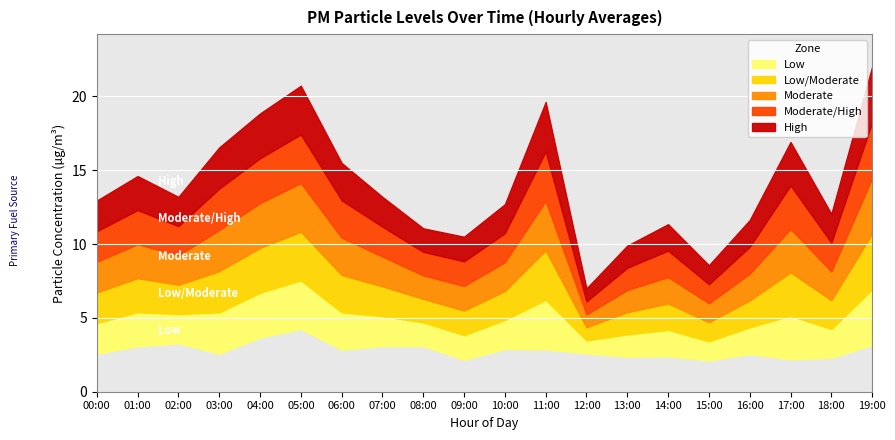

True or false: P2 and P1 intersect in this chart.

False